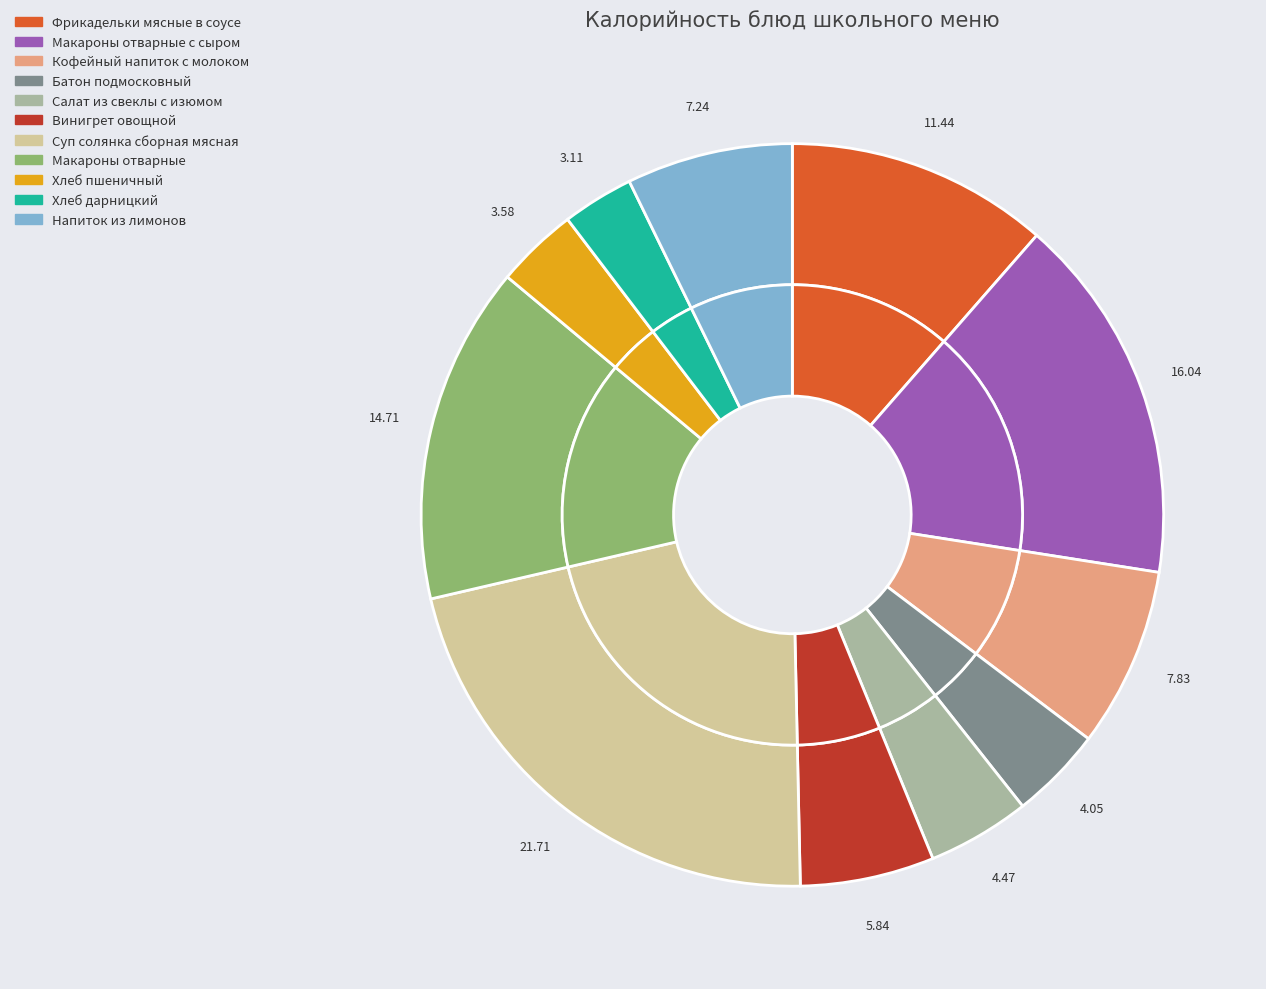

What is the smallest slice in the pie chart?

Хлеб дарницкий